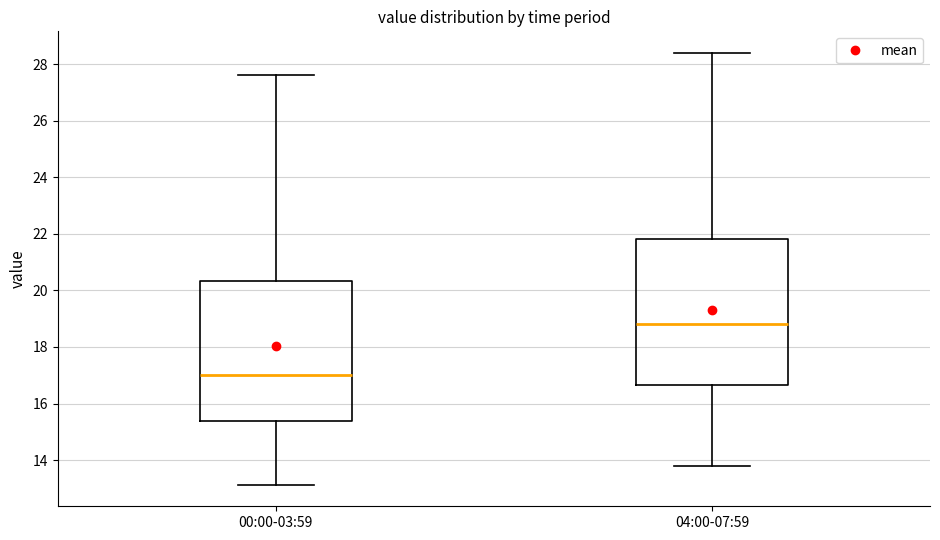

Which box's median line is the highest?

04:00-07:59